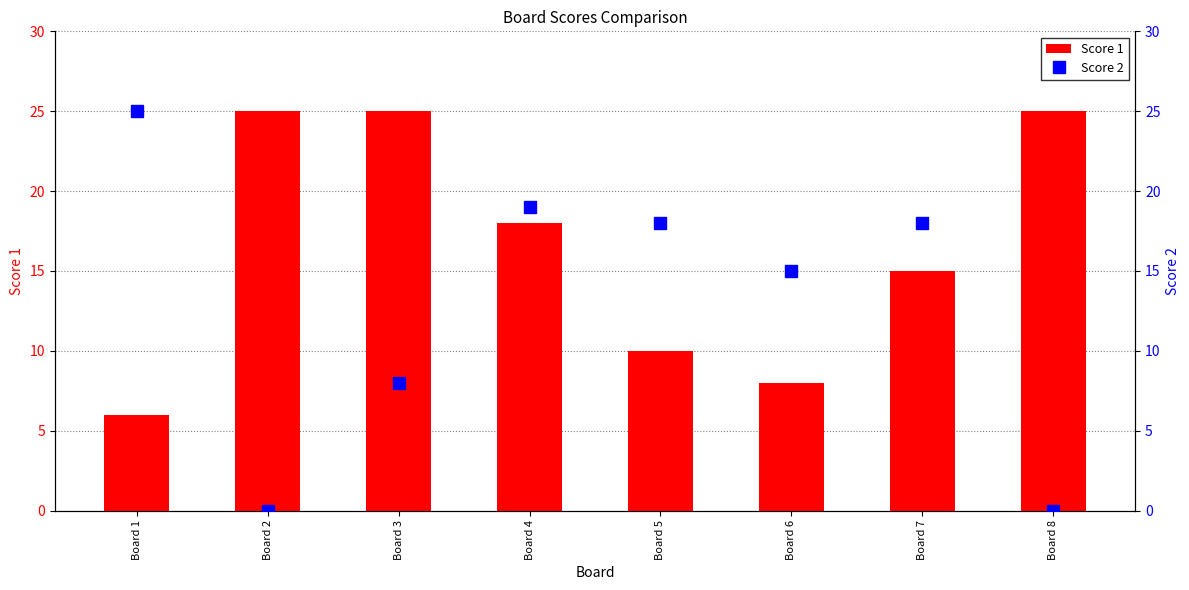

True or false: Score 1 has a value of 25 at Board 3.

True